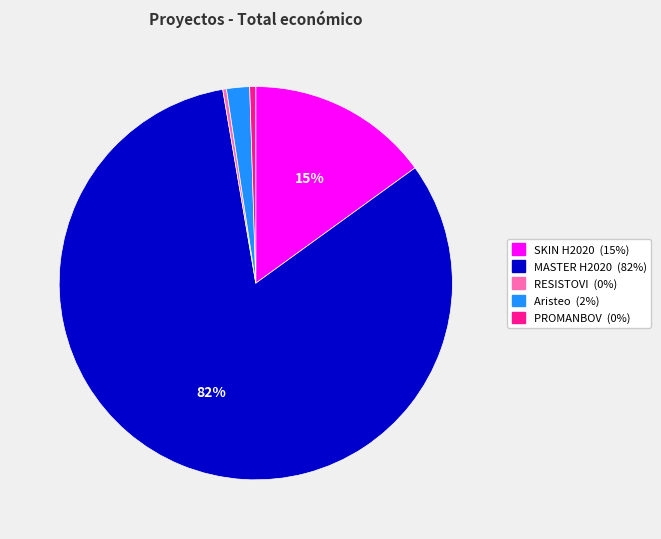

Which category has the biggest portion of the pie?

MASTER H2020